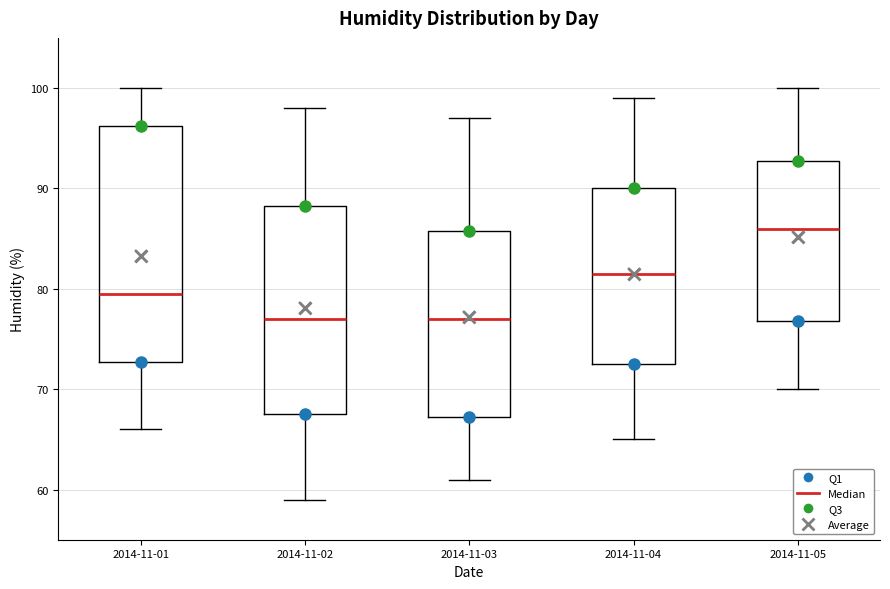

Comparing the boxes themselves (not the whiskers), which one is the tallest?

2014-11-01